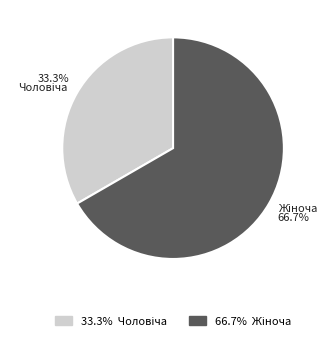

How many segments does this pie chart have?

2